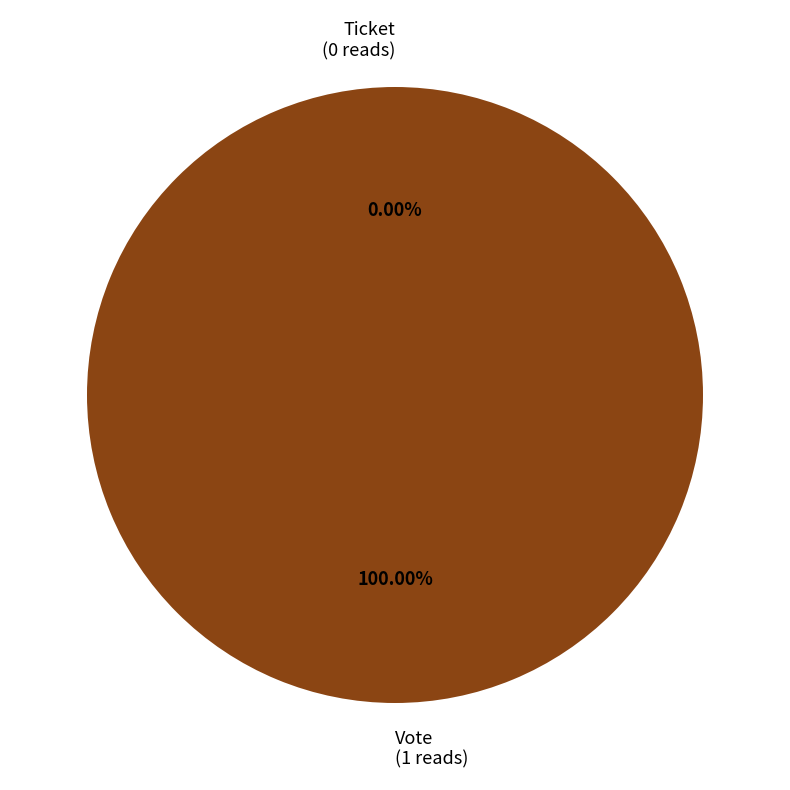

How many segments does this pie chart have?

2